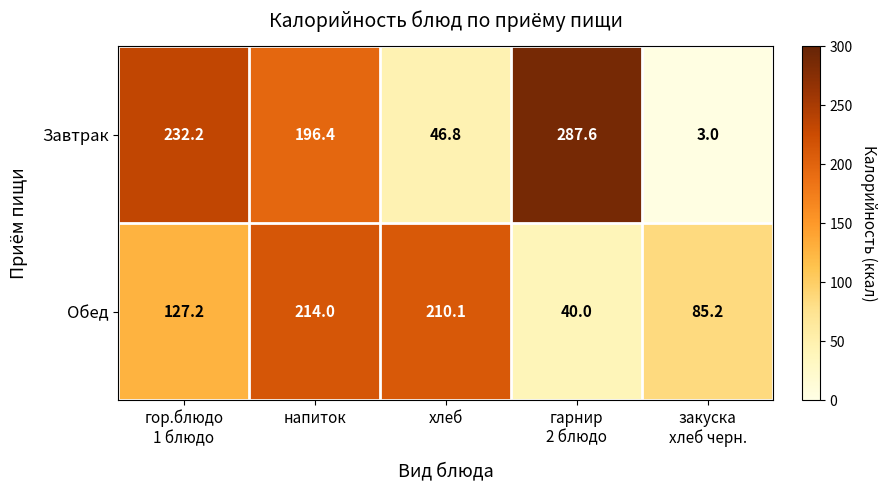

List the series in order of their peak value, lowest first.

Обед, Завтрак